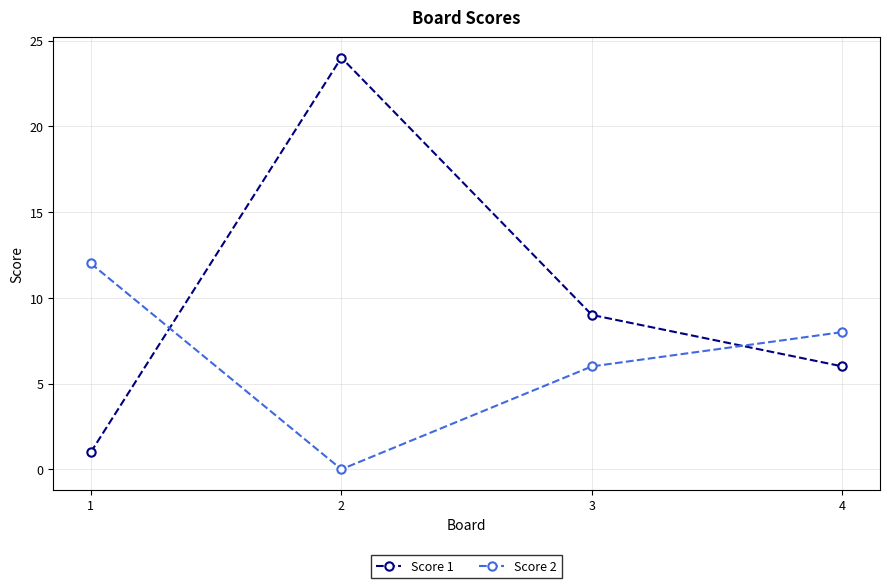

Reading right to left, what are all the values shown in this chart?

Score 1: 6	9	24	1
Score 2: 8	6	0	12